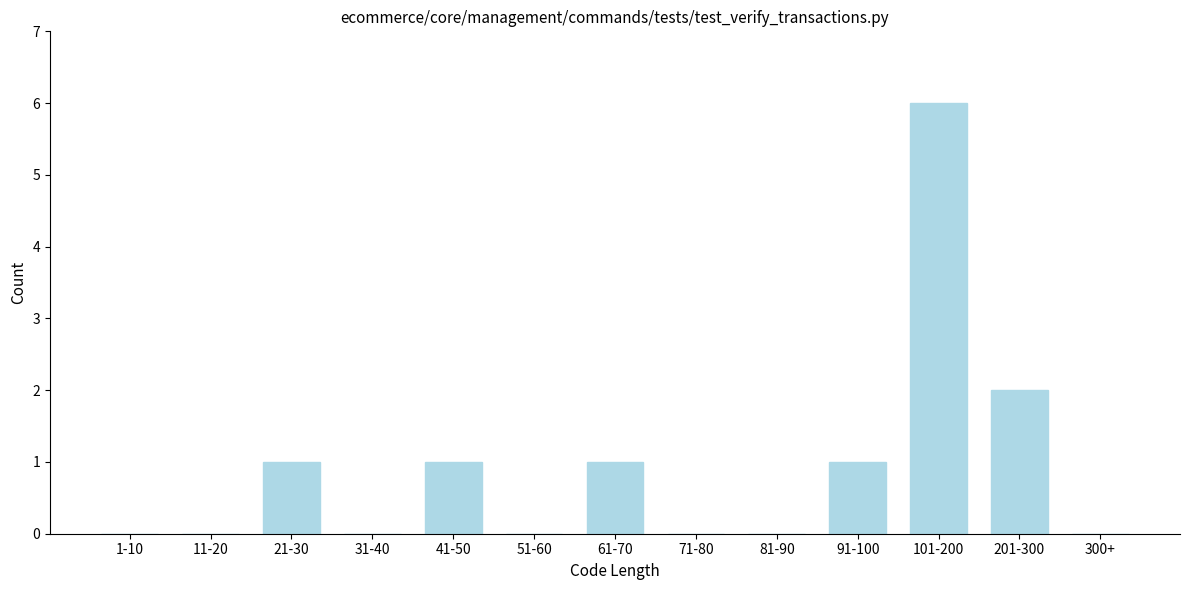

Reading left to right, list all the values displayed in this chart.

1-10=0	11-20=0	21-30=1	31-40=0	41-50=1	51-60=0	61-70=1	71-80=0	81-90=0	91-100=1	101-200=6	201-300=2	300+=0